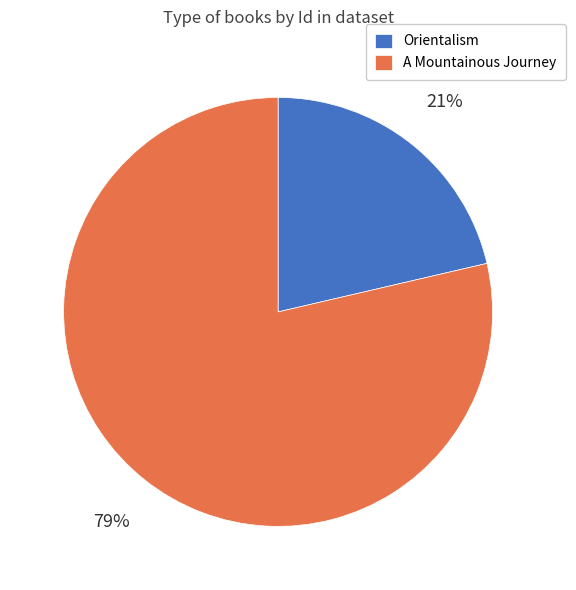

Between A Mountainous Journey and Orientalism, which is larger?

A Mountainous Journey